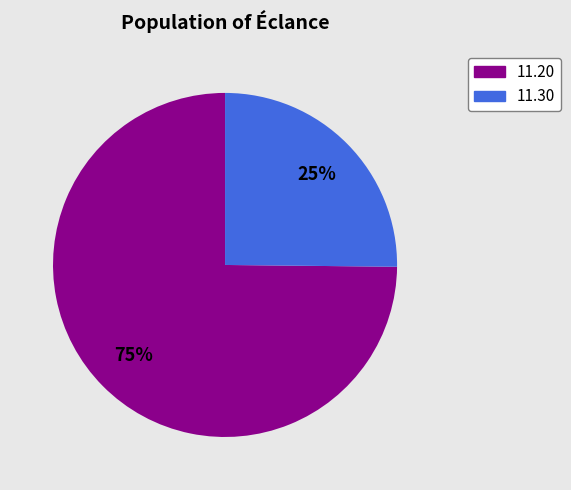

To the nearest percent, what is the difference between the largest and smallest slice percentages?

50%